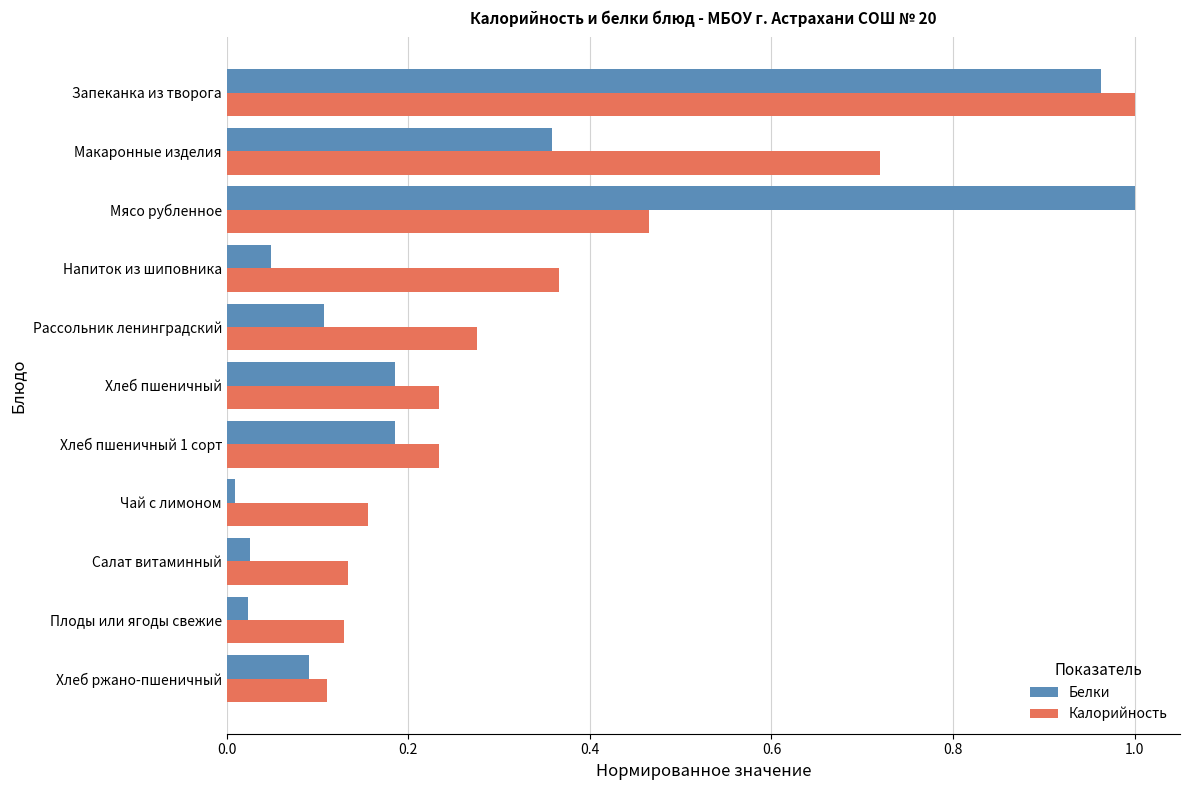

The value of Белки at Напиток из шиповника is 0.0. True or false?

True